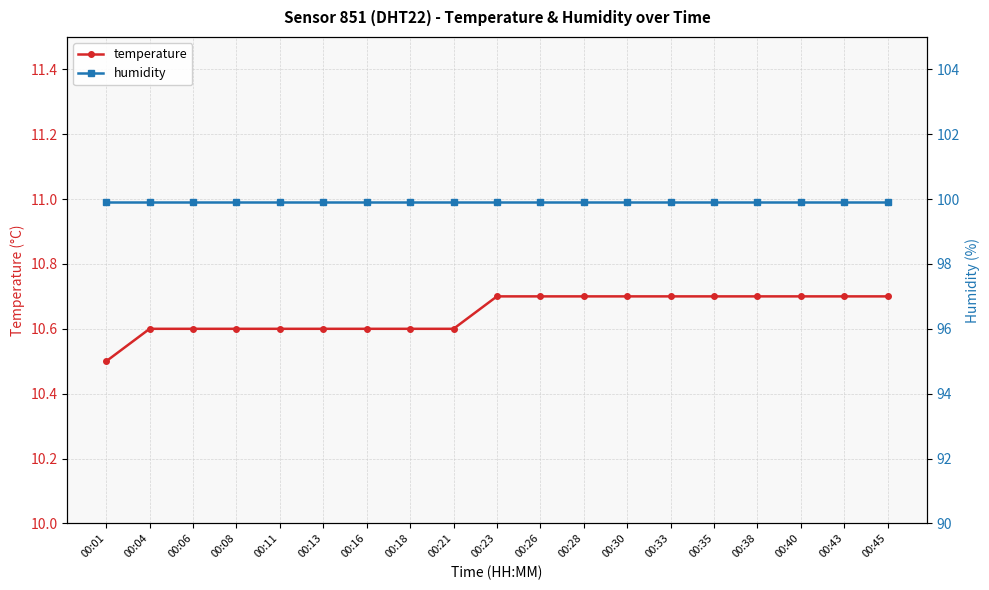

Reading left to right, list all the values displayed in this chart.

temperature: 10.5	10.6	10.6	10.6	10.6	10.6	10.6	10.6	10.6	10.7	10.7	10.7	10.7	10.7	10.7	10.7	10.7	10.7	10.7
humidity: 99.9	99.9	99.9	99.9	99.9	99.9	99.9	99.9	99.9	99.9	99.9	99.9	99.9	99.9	99.9	99.9	99.9	99.9	99.9